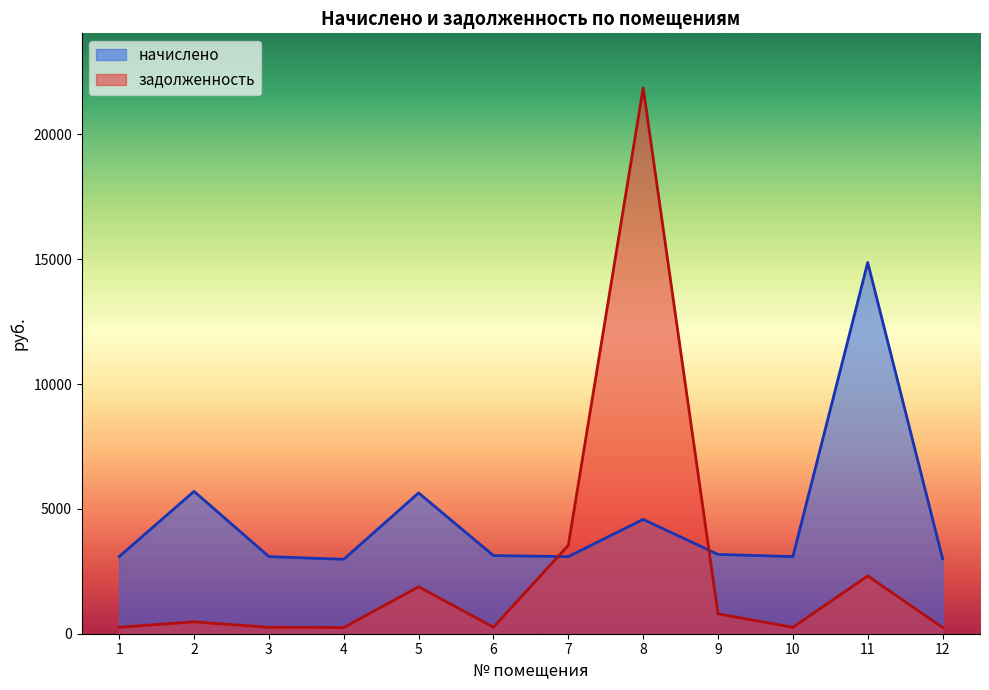

What are all the series names shown in the legend?

начислено, задолженность